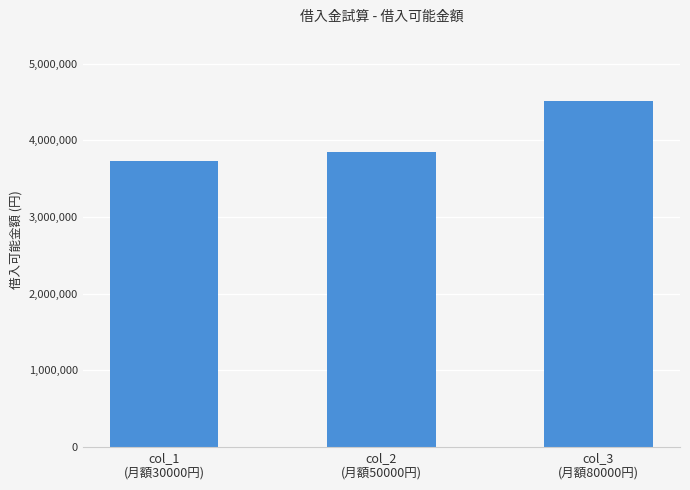

What is the value of the 1st bar from the left?

3728888.0